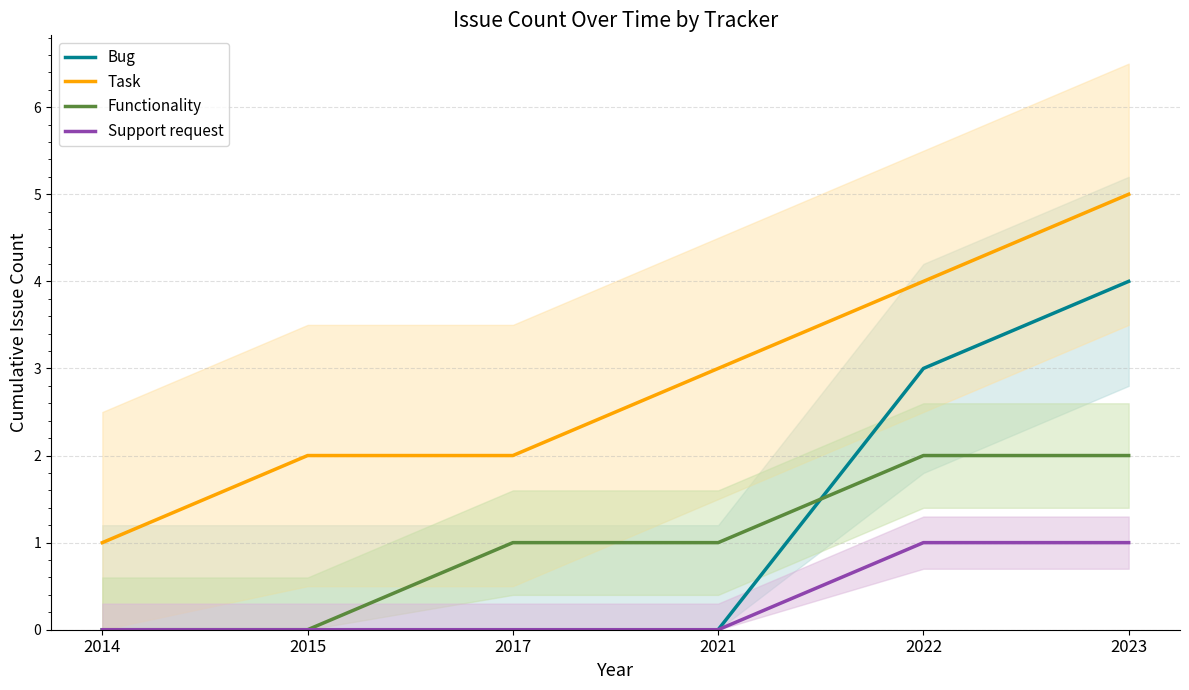

What is the average value of the Functionality series?

1